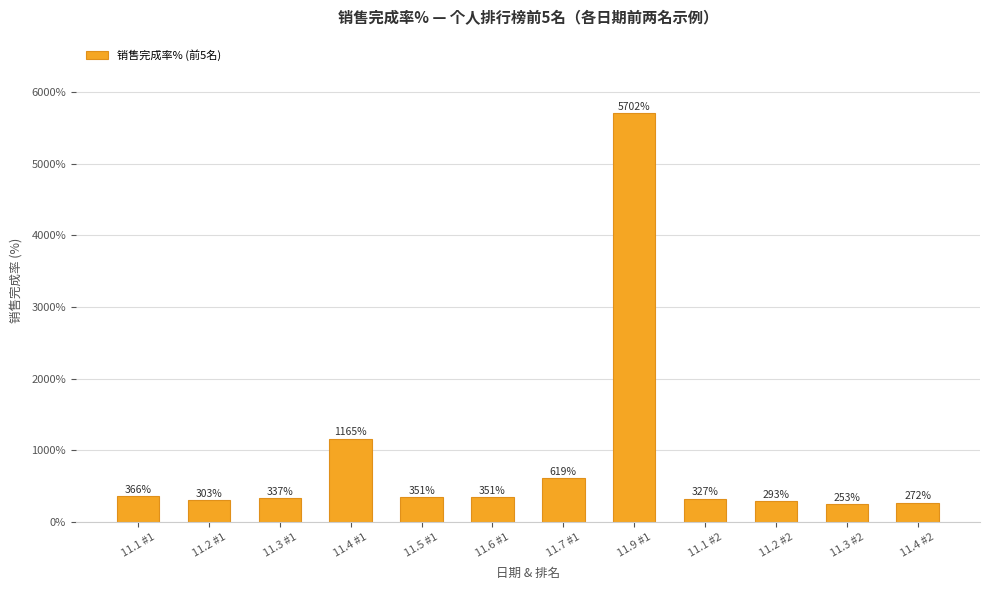

The chart shows a value of 5701.9 at 11.9 #1. True or false?

True